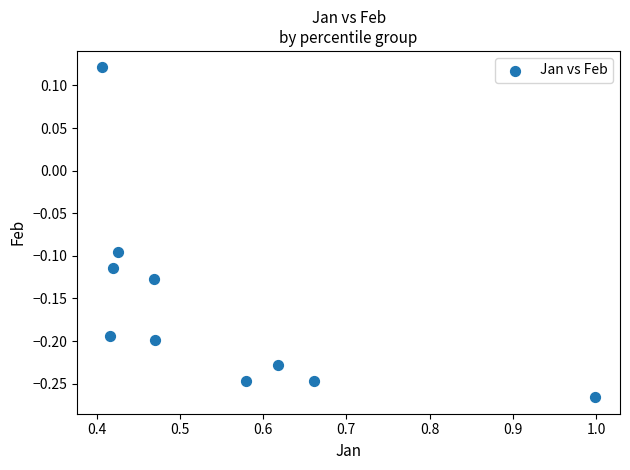

What is the average X value?

0.5